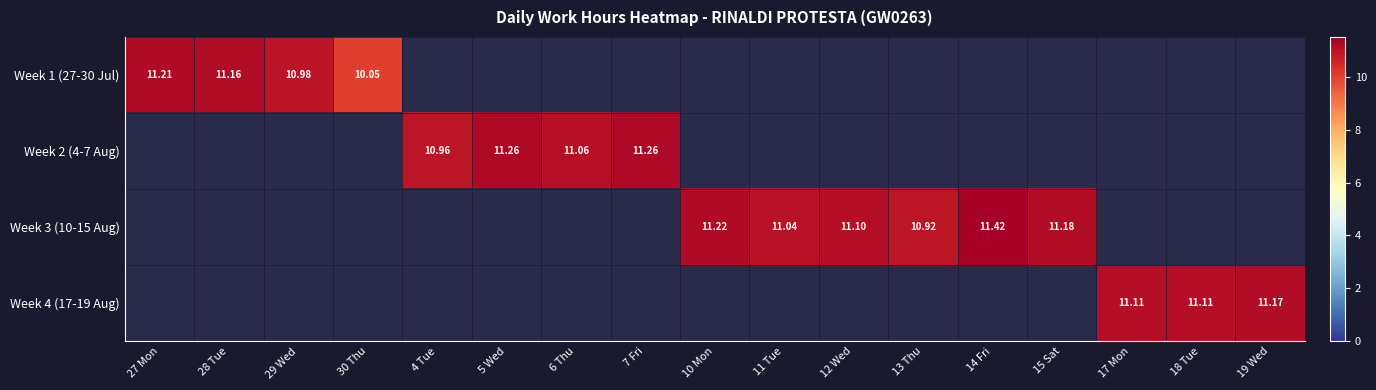

What is the difference between the Week 4 (17-19 Aug) values at 17 Mon and 19 Wed?

0.1